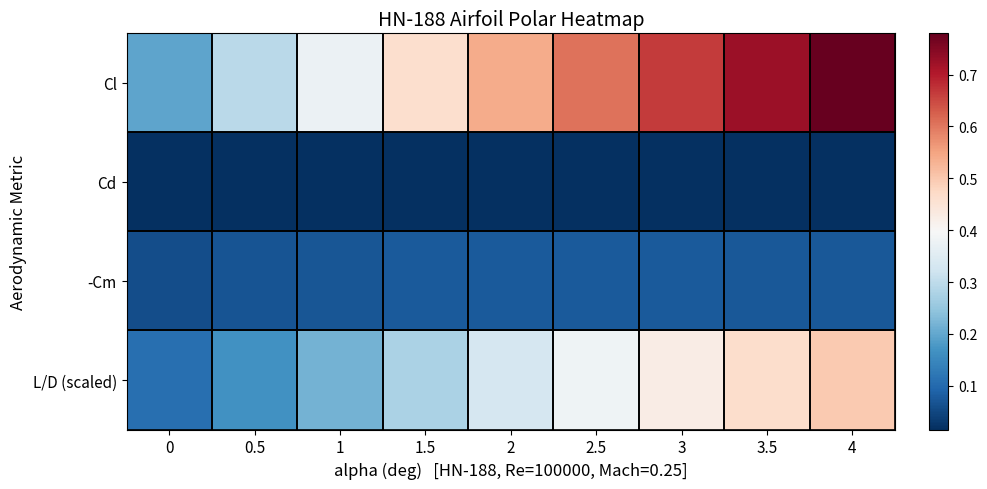

Reading left to right, what are all the values shown in this chart?

Cl: 0=0.2	0.5=0.3	1=0.4	1.5=0.5	2=0.5	2.5=0.6	3=0.7	3.5=0.7	4=0.8
Cd: 0=0.0	0.5=0.0	1=0.0	1.5=0.0	2=0.0	2.5=0.0	3=0.0	3.5=0.0	4=0.0
-Cm: 0=0.1	0.5=0.1	1=0.1	1.5=0.1	2=0.1	2.5=0.1	3=0.1	3.5=0.1	4=0.1
L/D (scaled): 0=0.1	0.5=0.2	1=0.2	1.5=0.3	2=0.3	2.5=0.4	3=0.4	3.5=0.5	4=0.5